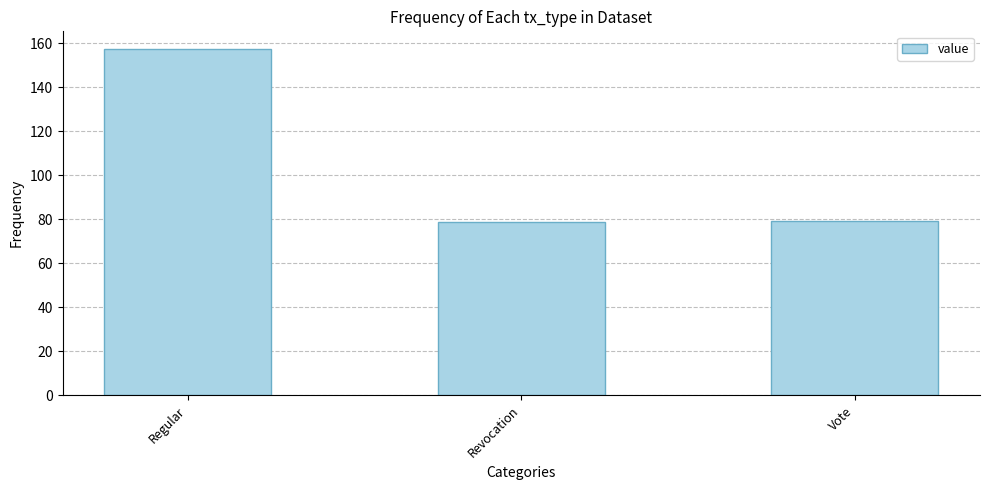

What is the sum of all values?

314.9